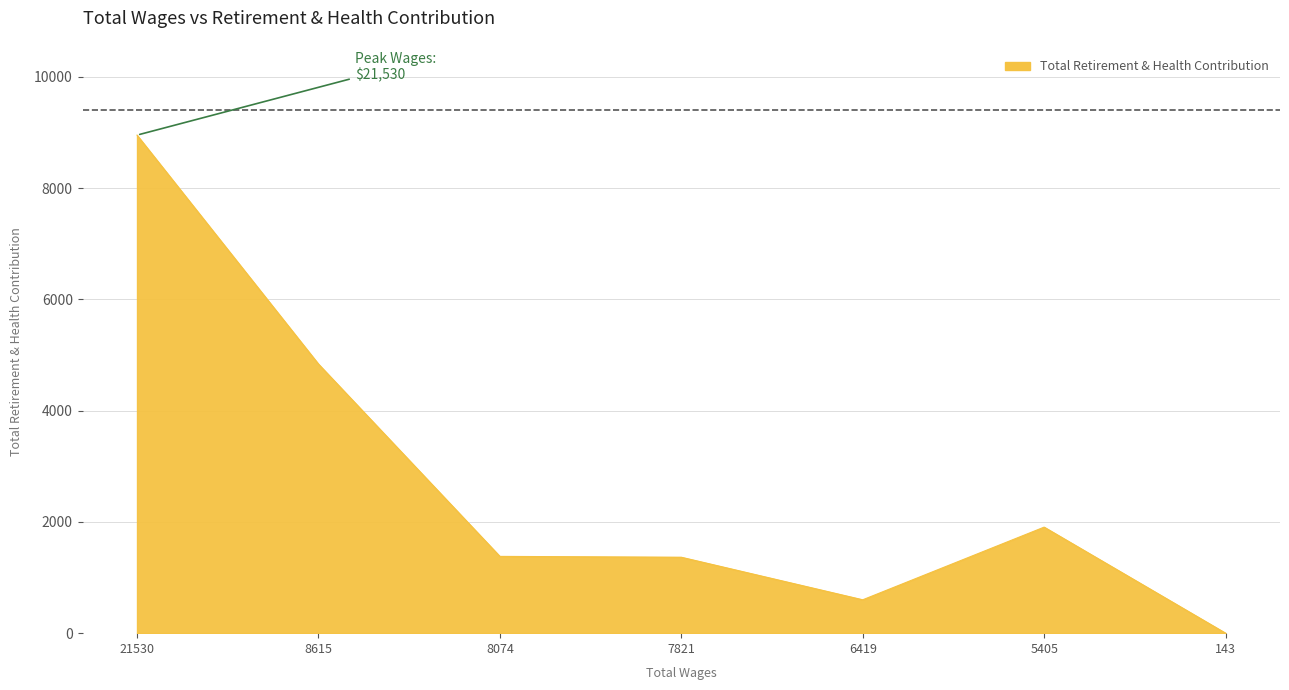

What is the difference between the values at 21530 and 8615?

4115